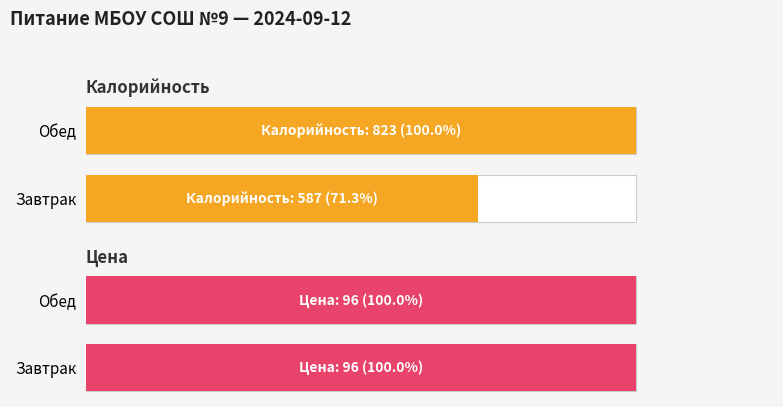

Is it true that Калорийность equals 953.9 at Завтрак?

False